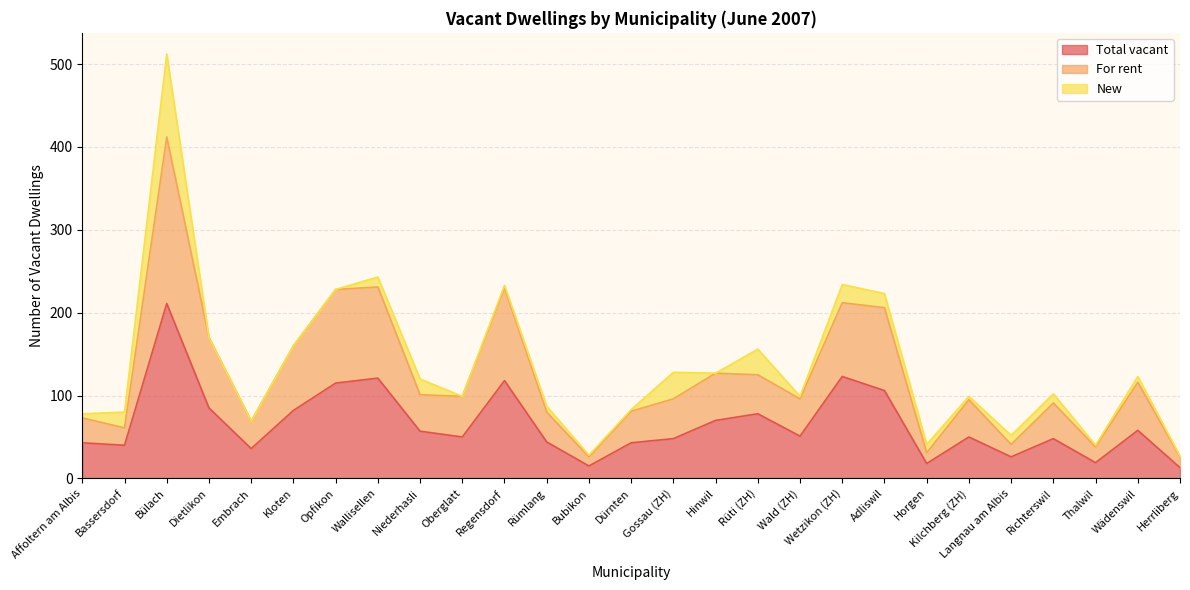

List the labels in order of Total vacant value, smallest first.

Herrliberg, Bubikon, Horgen, Thalwil, Langnau am Albis, Embrach, Bassersdorf, Affoltern am Albis, Dürnten, Rümlang, Gossau (ZH), Richterswil, Oberglatt, Kilchberg (ZH), Wald (ZH), Niederhasli, Wädenswil, Hinwil, Rüti (ZH), Kloten, Dietlikon, Adliswil, Opfikon, Regensdorf, Wallisellen, Wetzikon (ZH), Bülach